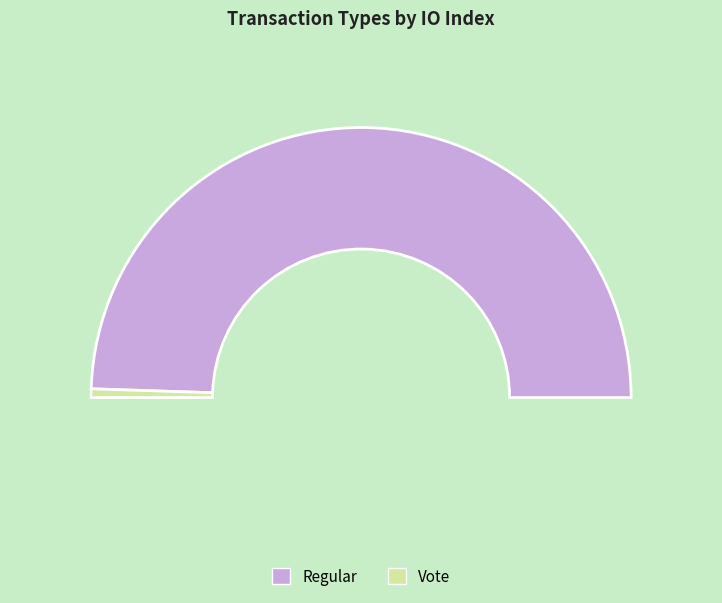

Between Regular and Vote, which is larger?

Regular